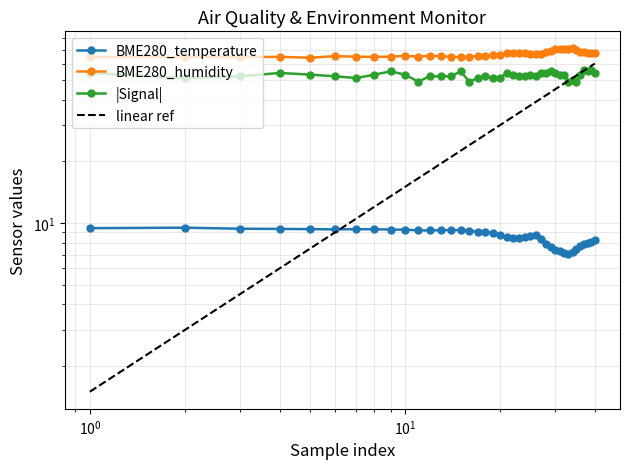

Is the value of BME280_temperature at 26 greater than the value of BME280_humidity at 10?

No